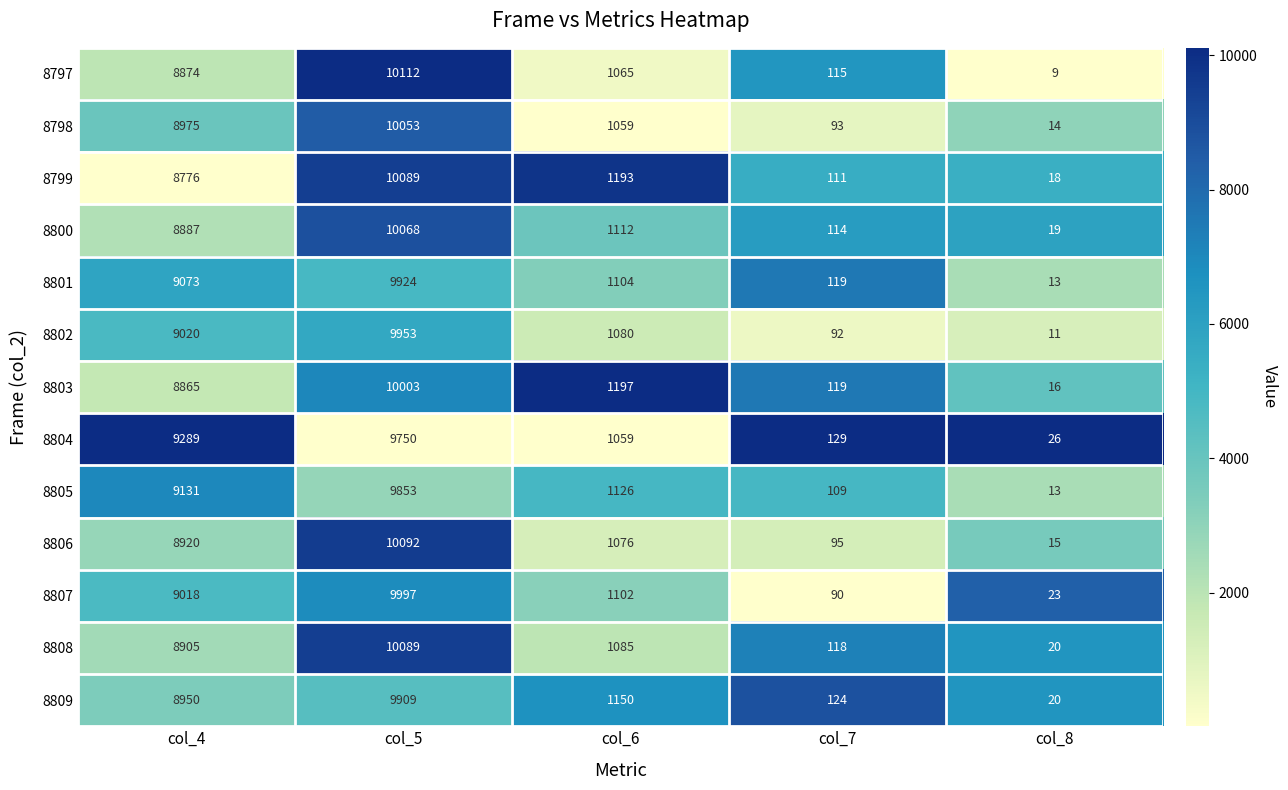

What is the maximum value shown in the chart?

10112